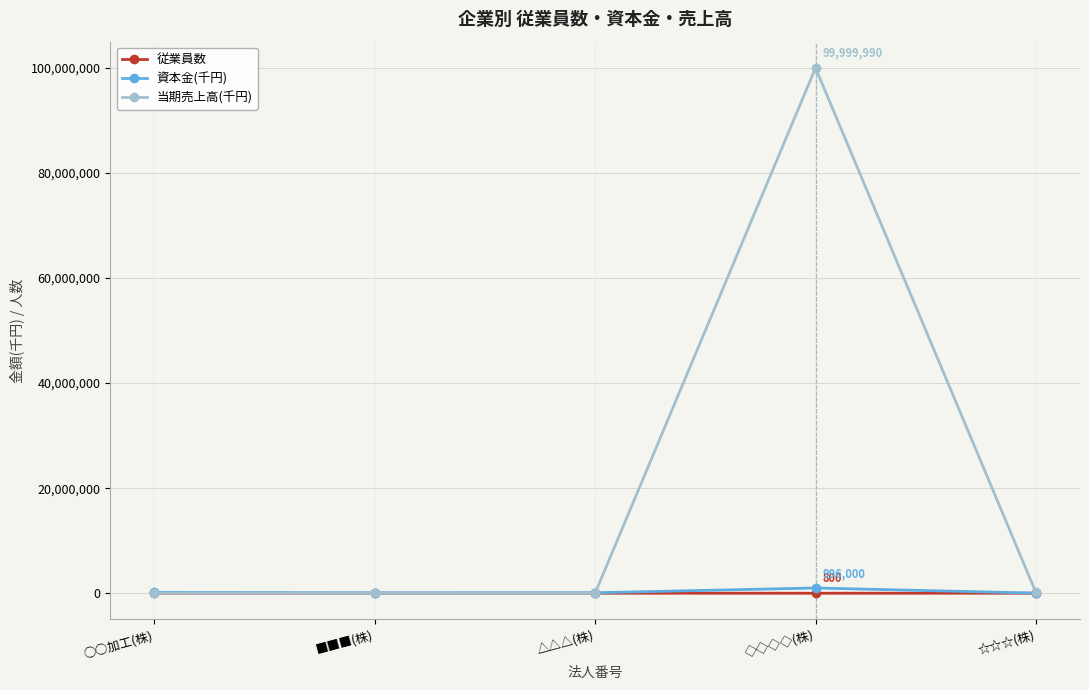

How many interior local valleys does the 当期売上高(千円) series have?

1